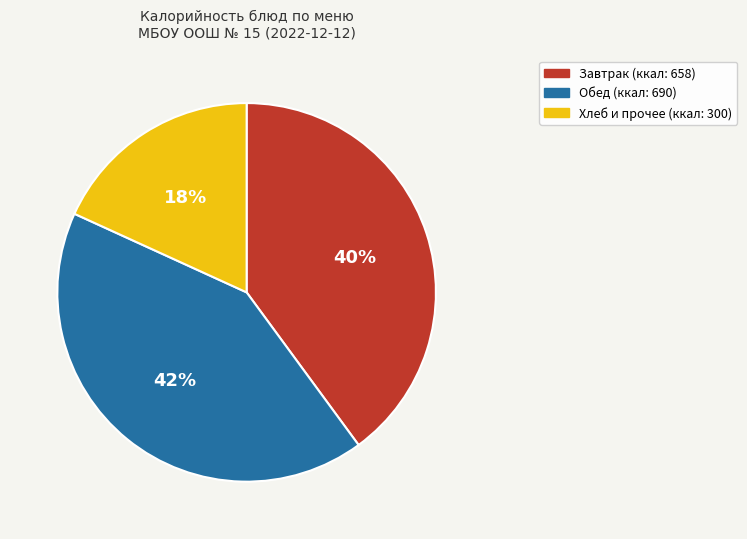

Does any single category account for the majority?

No